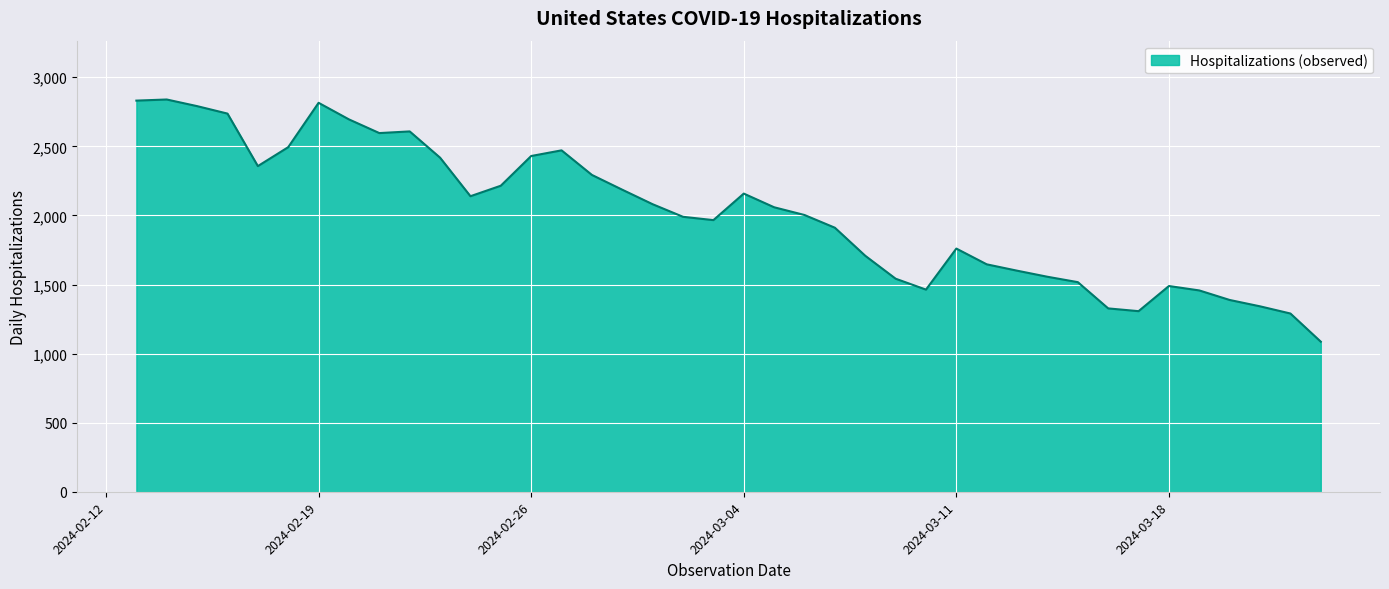

What is the difference between the second highest and minimum values?

1745